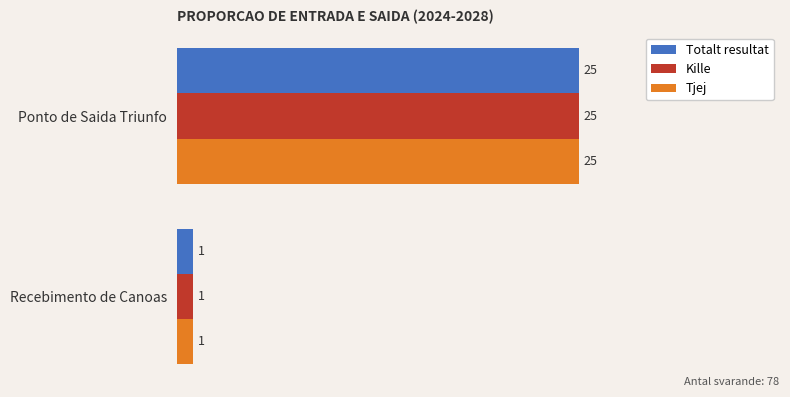

Read the Totalt resultat value at Ponto de Saida Triunfo.

25